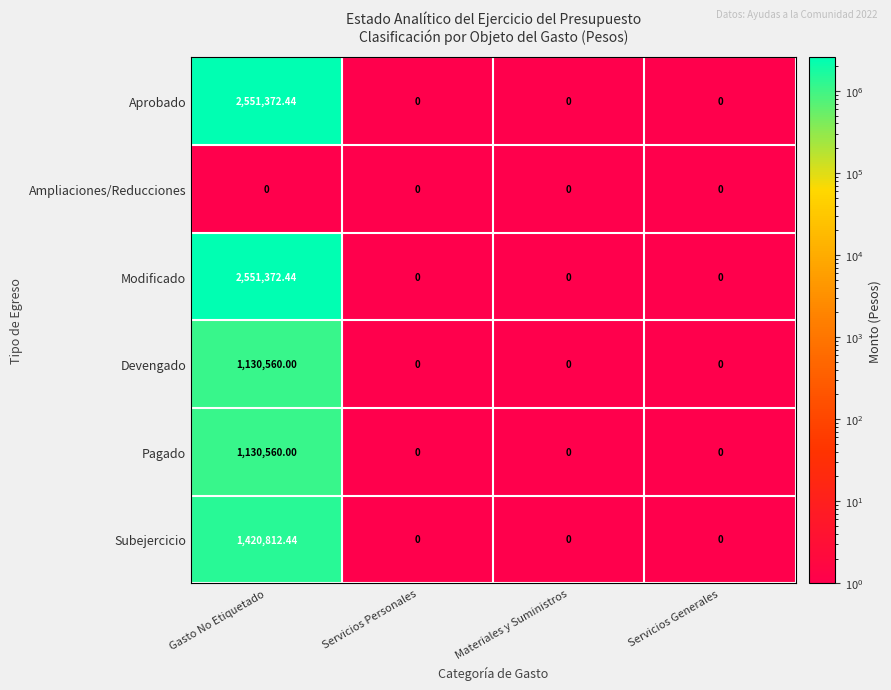

At which label does Aprobado reach its peak?

Gasto No Etiquetado